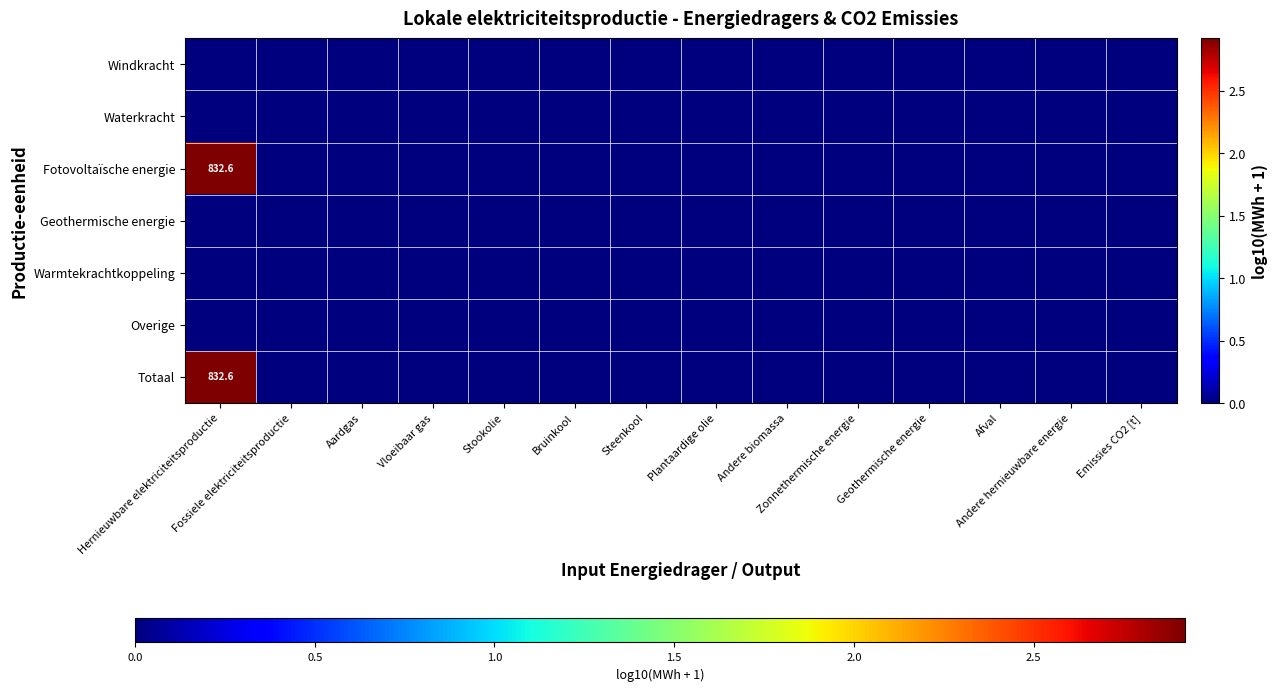

At how many categories does at least one series exceed 2?

1